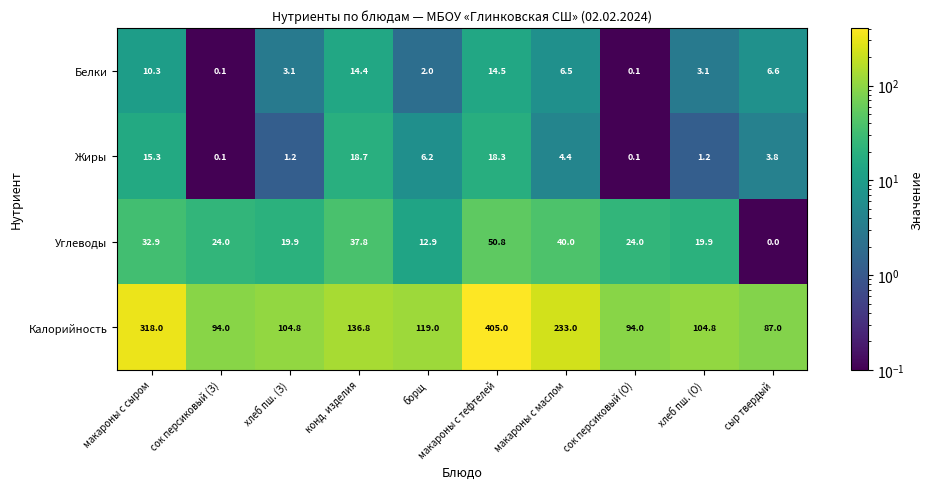

What is the maximum value for Белки?

14.5